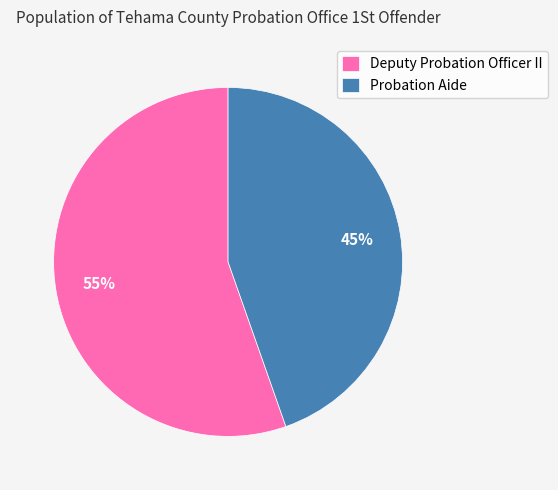

Does any single category account for the majority?

Yes